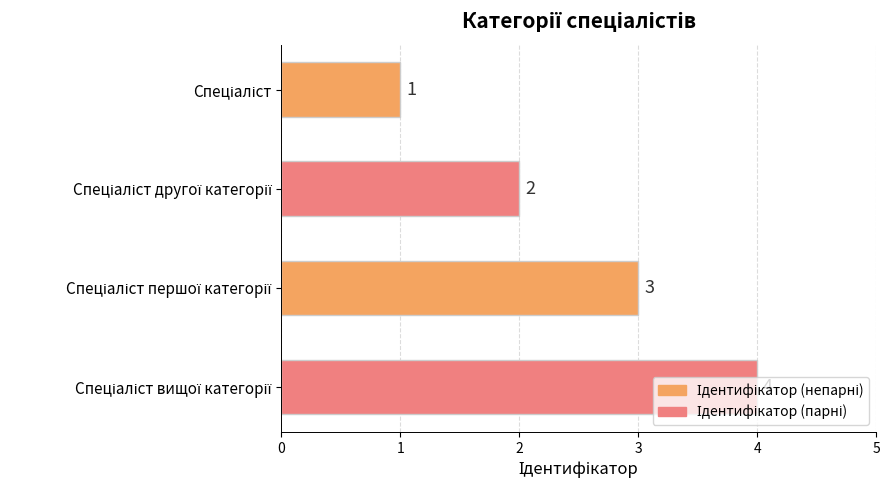

What is the sum of all values?

10